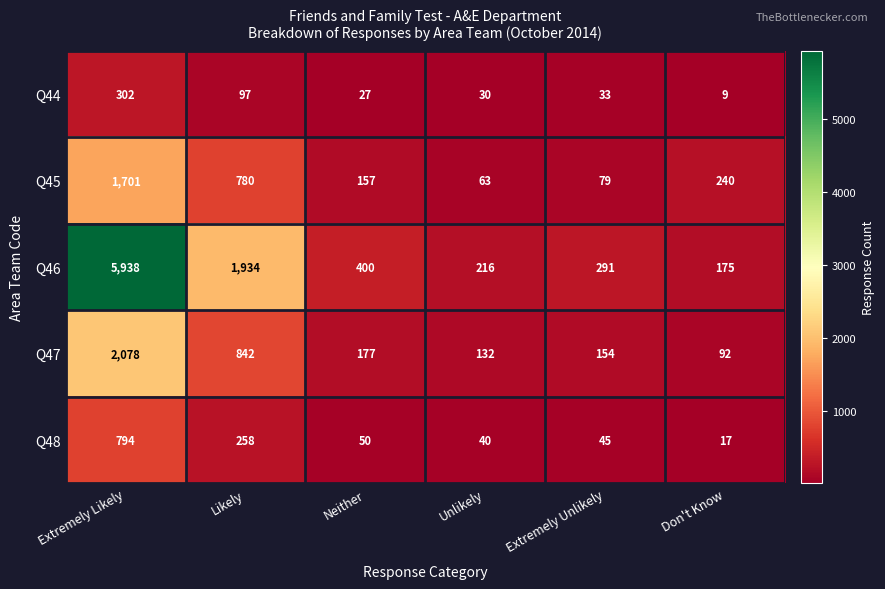

Which series has the largest range (max minus min)?

Q46